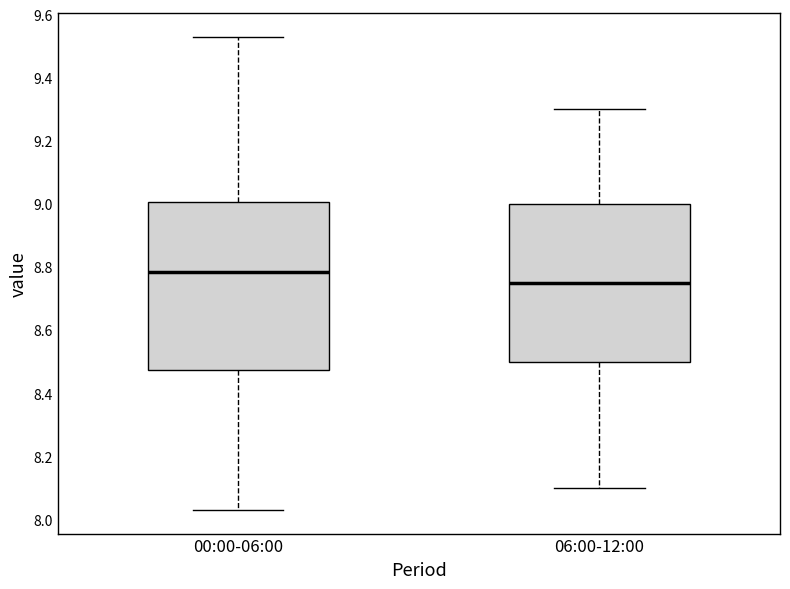

Which box has the highest median line?

00:00-06:00